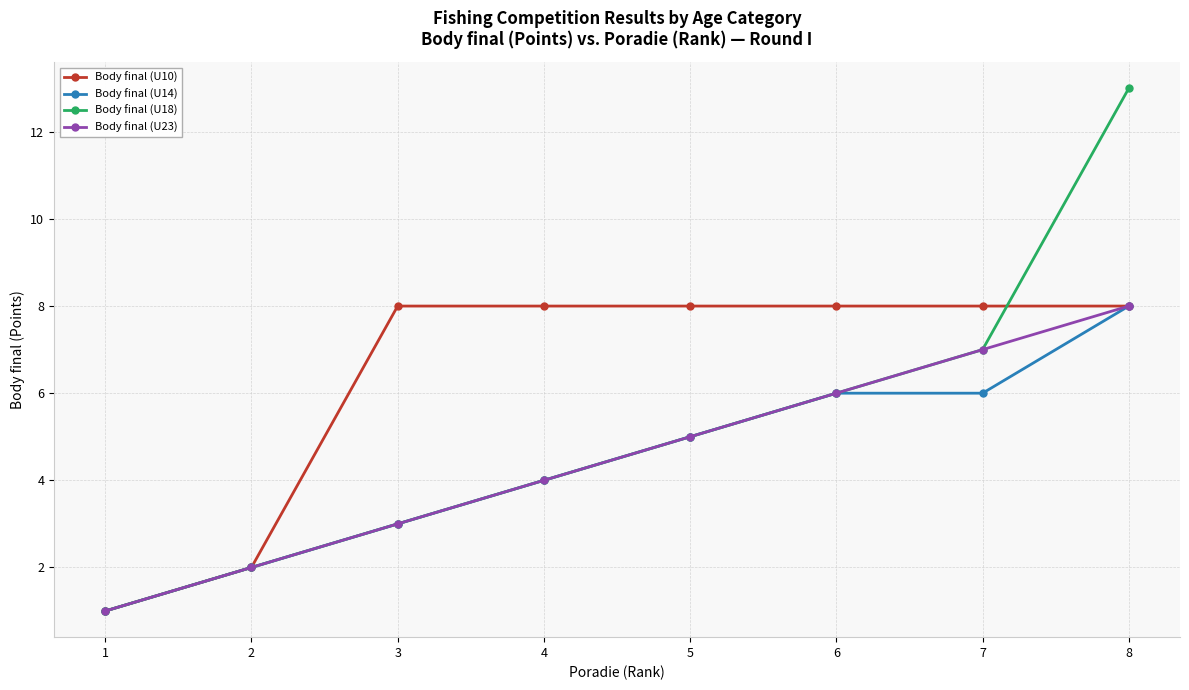

What is the total value across all series at 4?

20